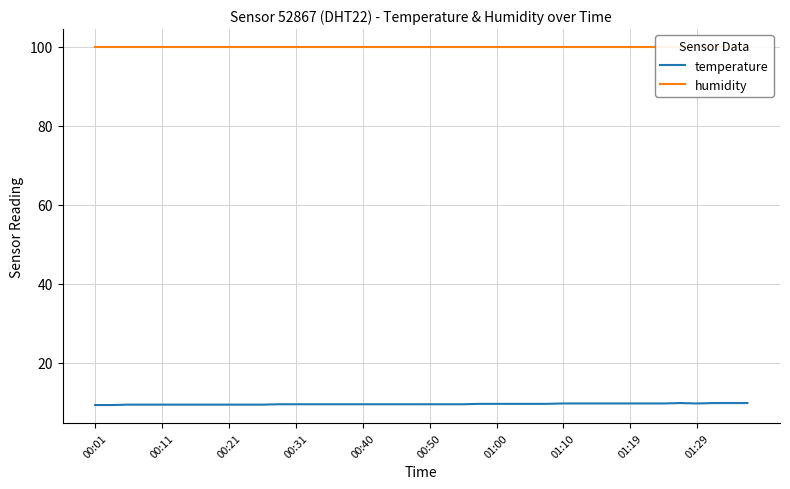

The temperature series shows 16.5 at 01:10. True or false?

False